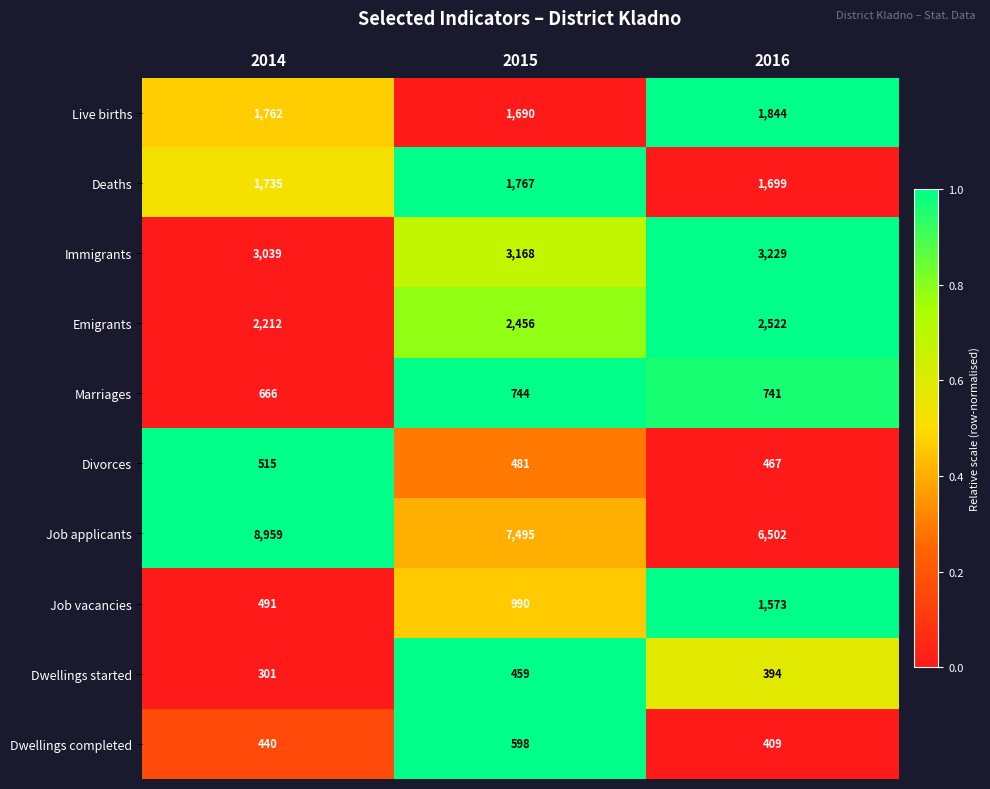

How many data points in Marriages are less than 741?

1